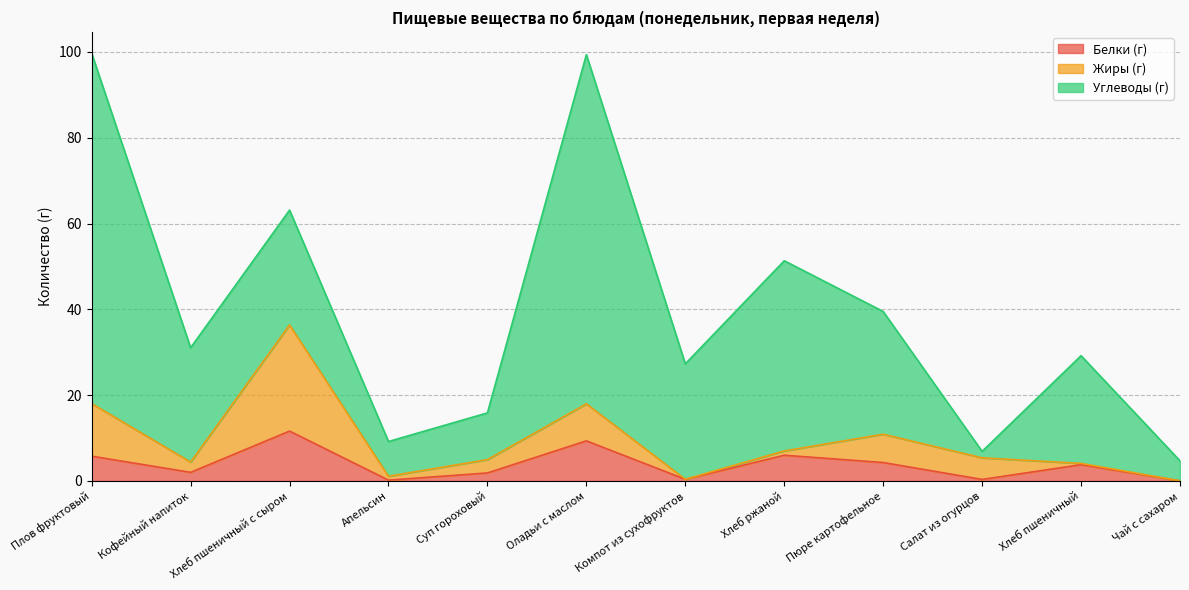

What is the label of the 12th point from the right?

Плов фруктовый